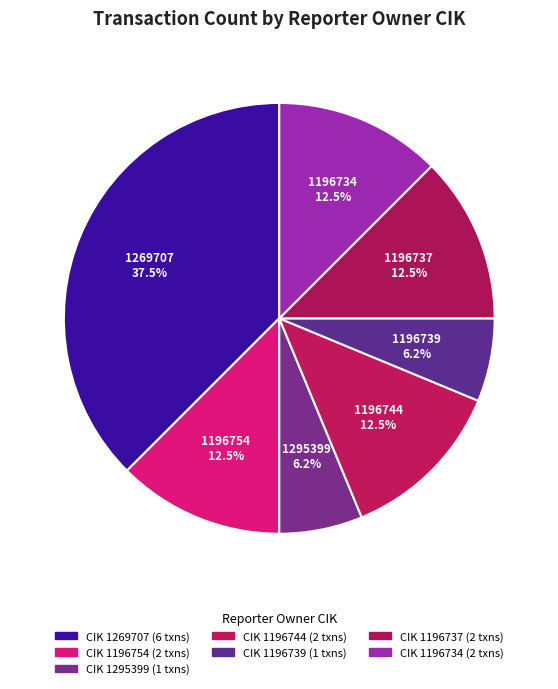

How many slices are in this pie chart?

7